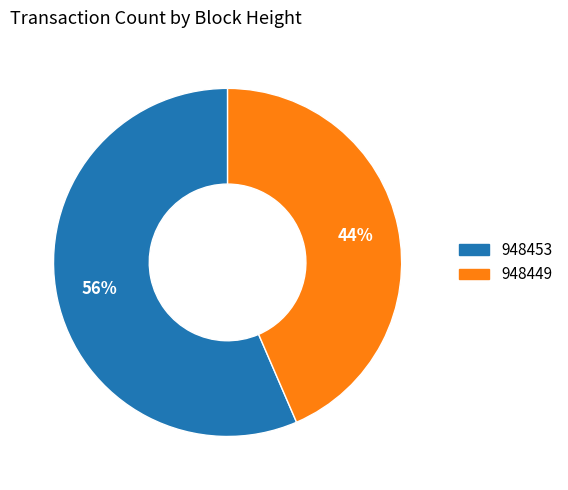

Does 948449 account for over 50% of the chart?

No